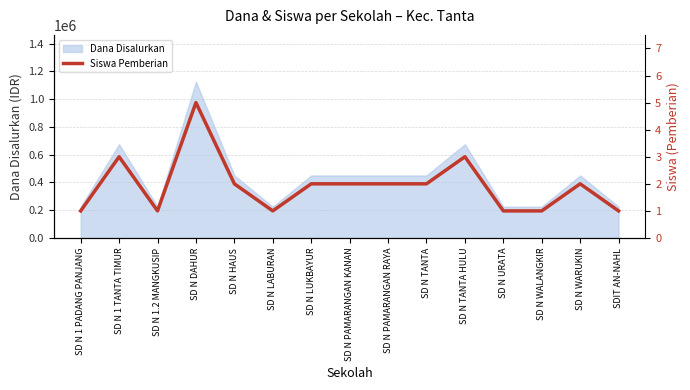

True or false: Dana Disalurkan has a value of 225000 at SDIT AN-NAHL.

True